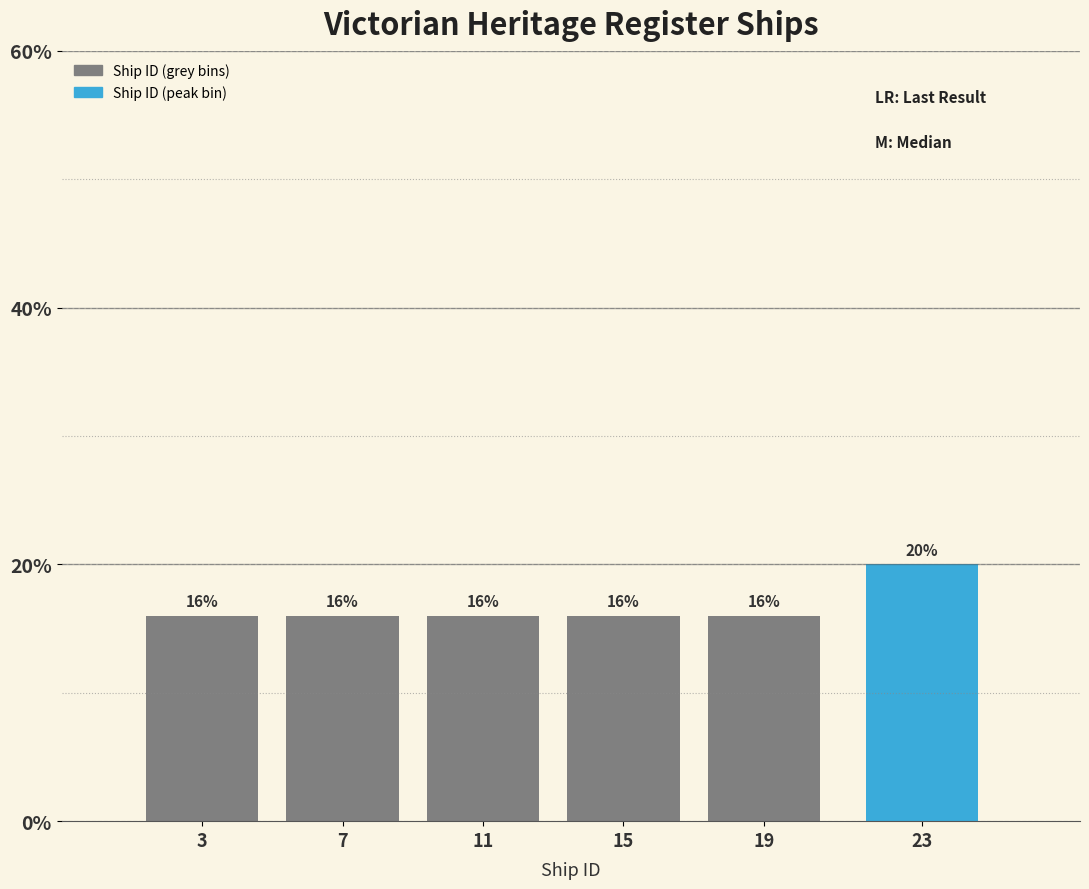

Reading left to right, list all the values displayed in this chart.

16	16	16	16	16	20